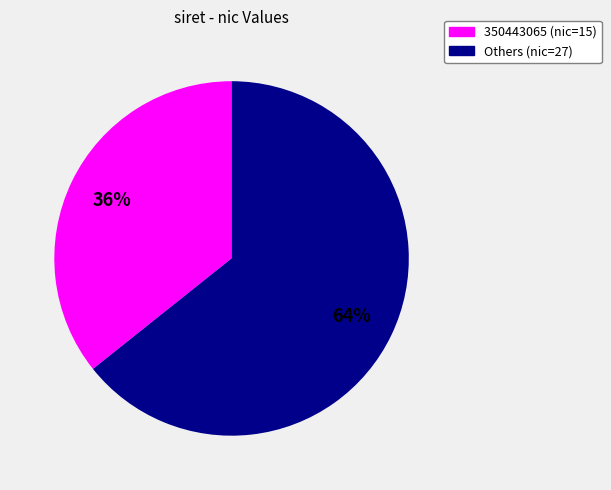

Is there a majority slice in this chart?

Yes